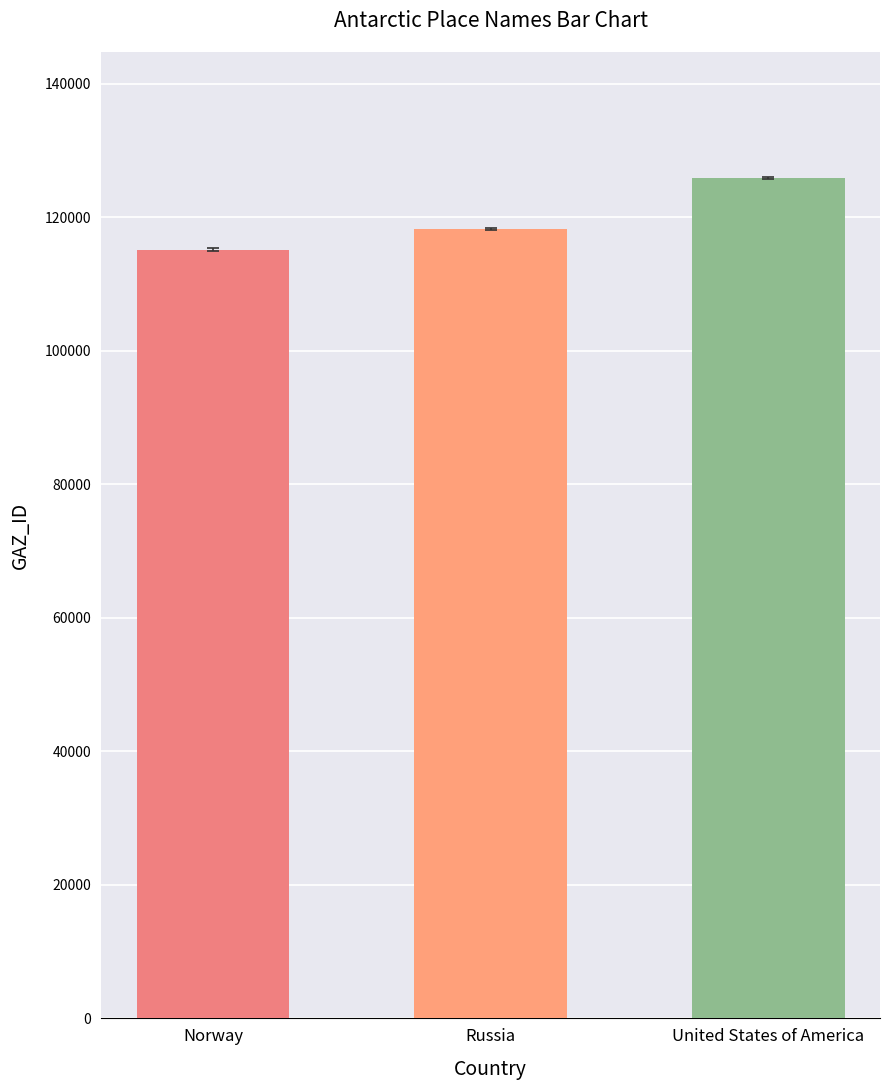

At which category does the chart reach its minimum across all series?

Norway